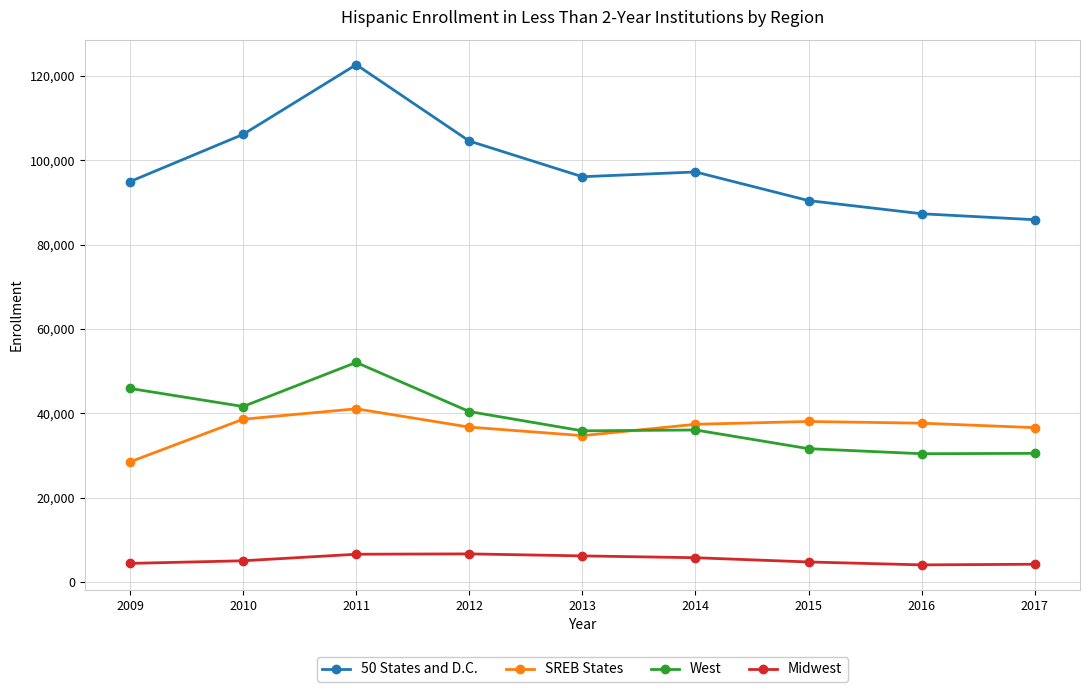

How many distinct data groups are displayed?

4